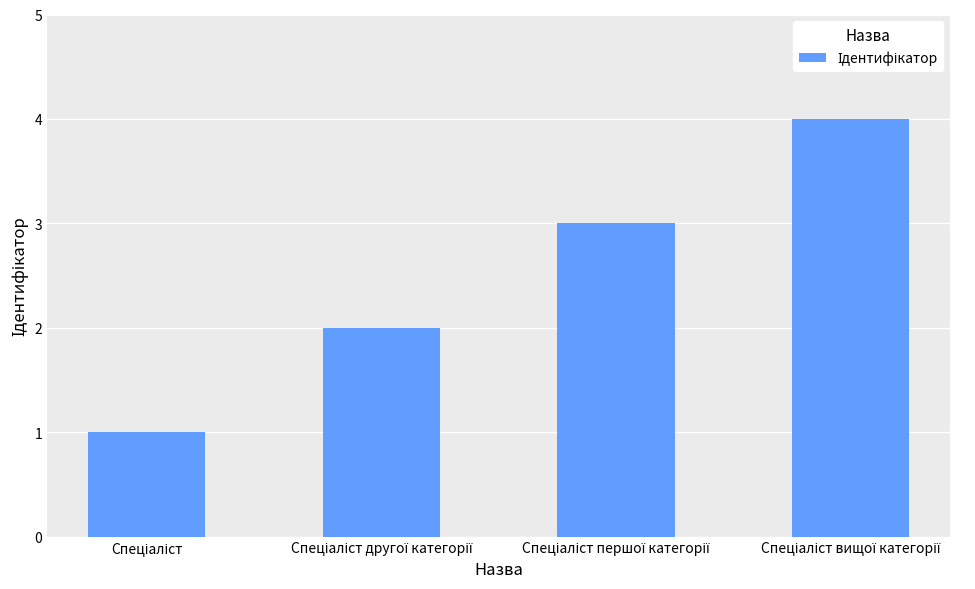

What is the maximum value shown in the chart?

4